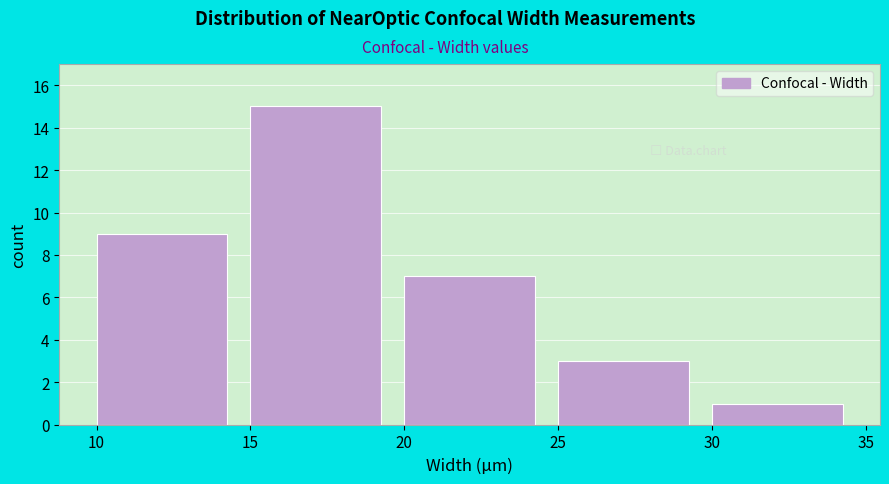

Reading left to right, transcribe this chart: for each bar, give the range it covers on the x-axis and its height. The values are not printed on the chart, so give them approximately, as read against the axis.

10 to 15: 9
15 to 20: 15
20 to 25: 7
25 to 30: 3
30 to 35: 1